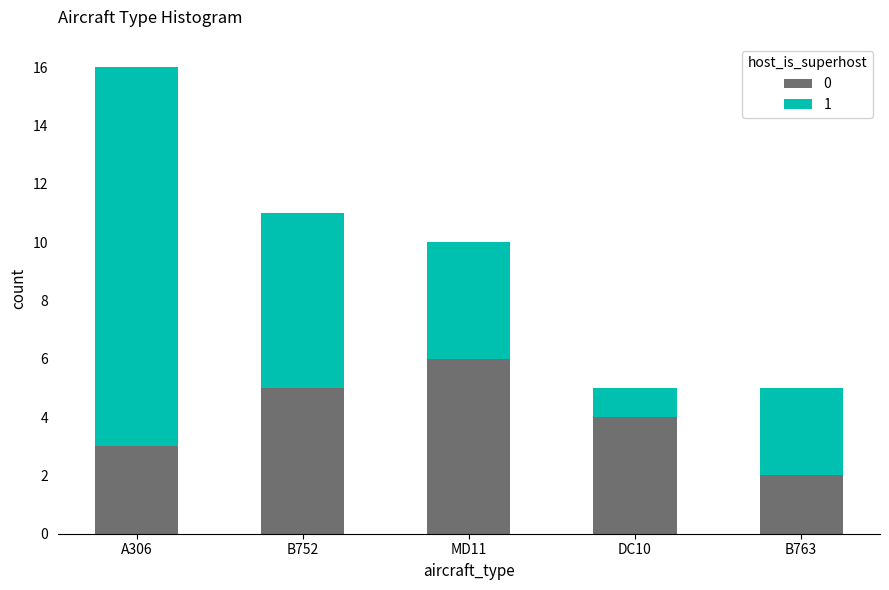

Reading right to left, list the values for the 0 series.

B763=2	DC10=4	MD11=6	B752=5	A306=3